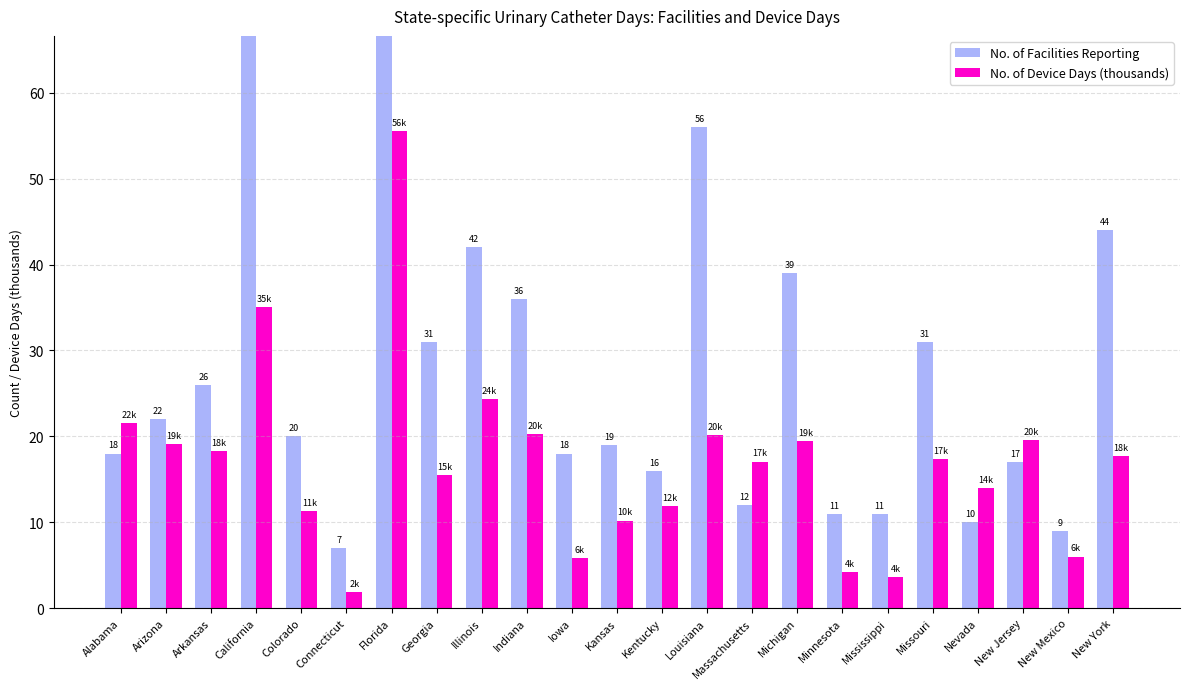

How many values in the No. of Facilities Reporting series are below 20?

11